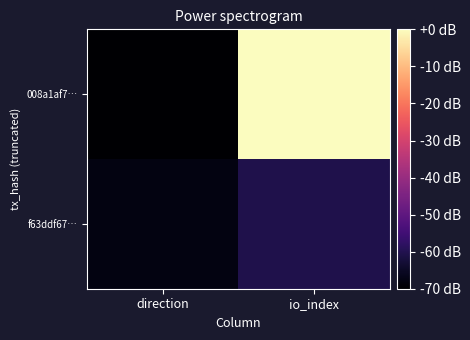

Which category has the lowest value across all series?

direction